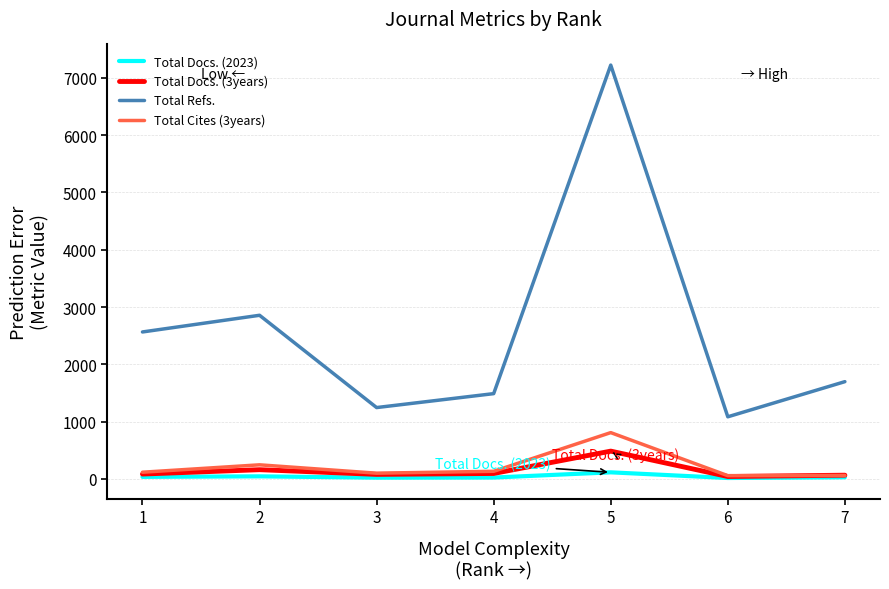

What is the sum of all Total Docs. (2023) values?

294